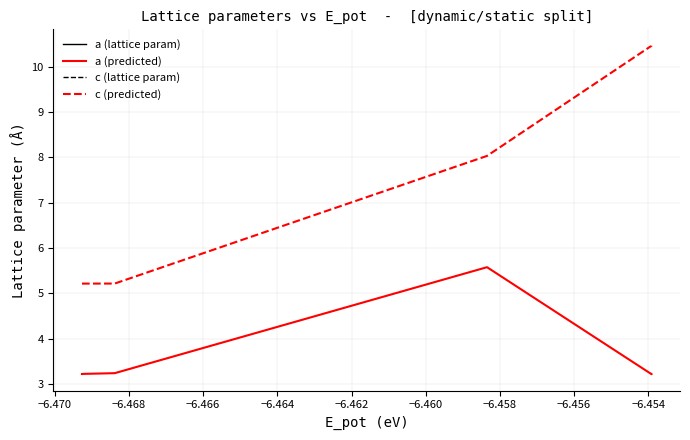

What is the maximum value shown in the chart?

10.5